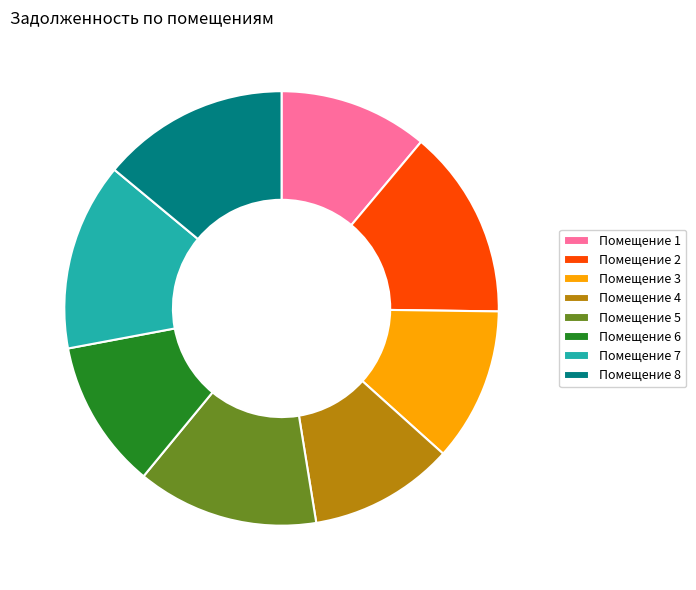

Is it true that Помещение 5 is 14% of the pie?

True